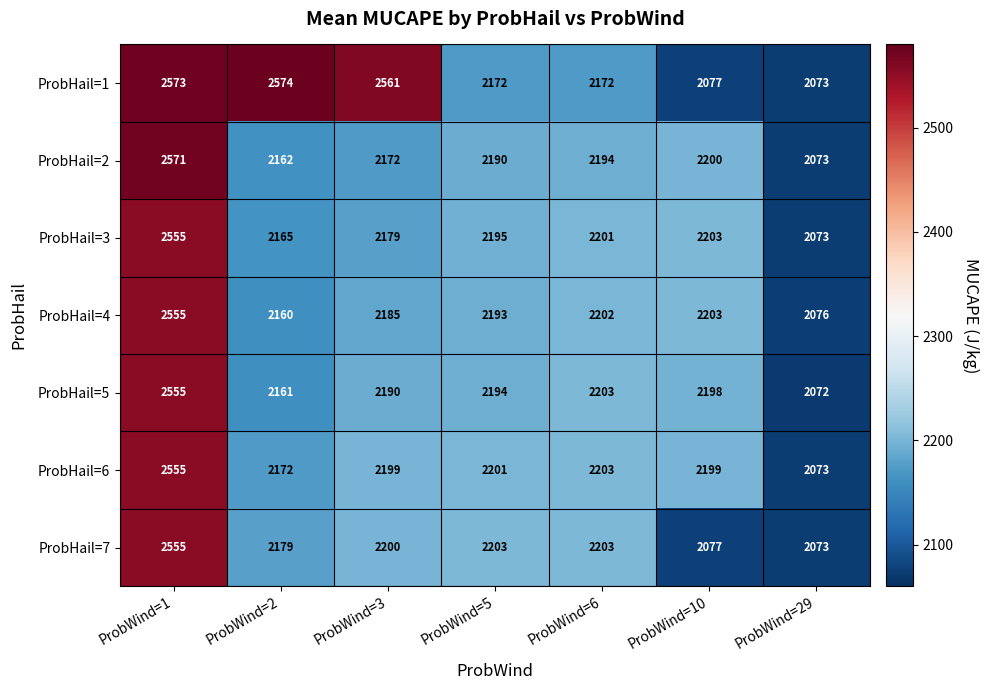

Count the number of categories in the chart.

7